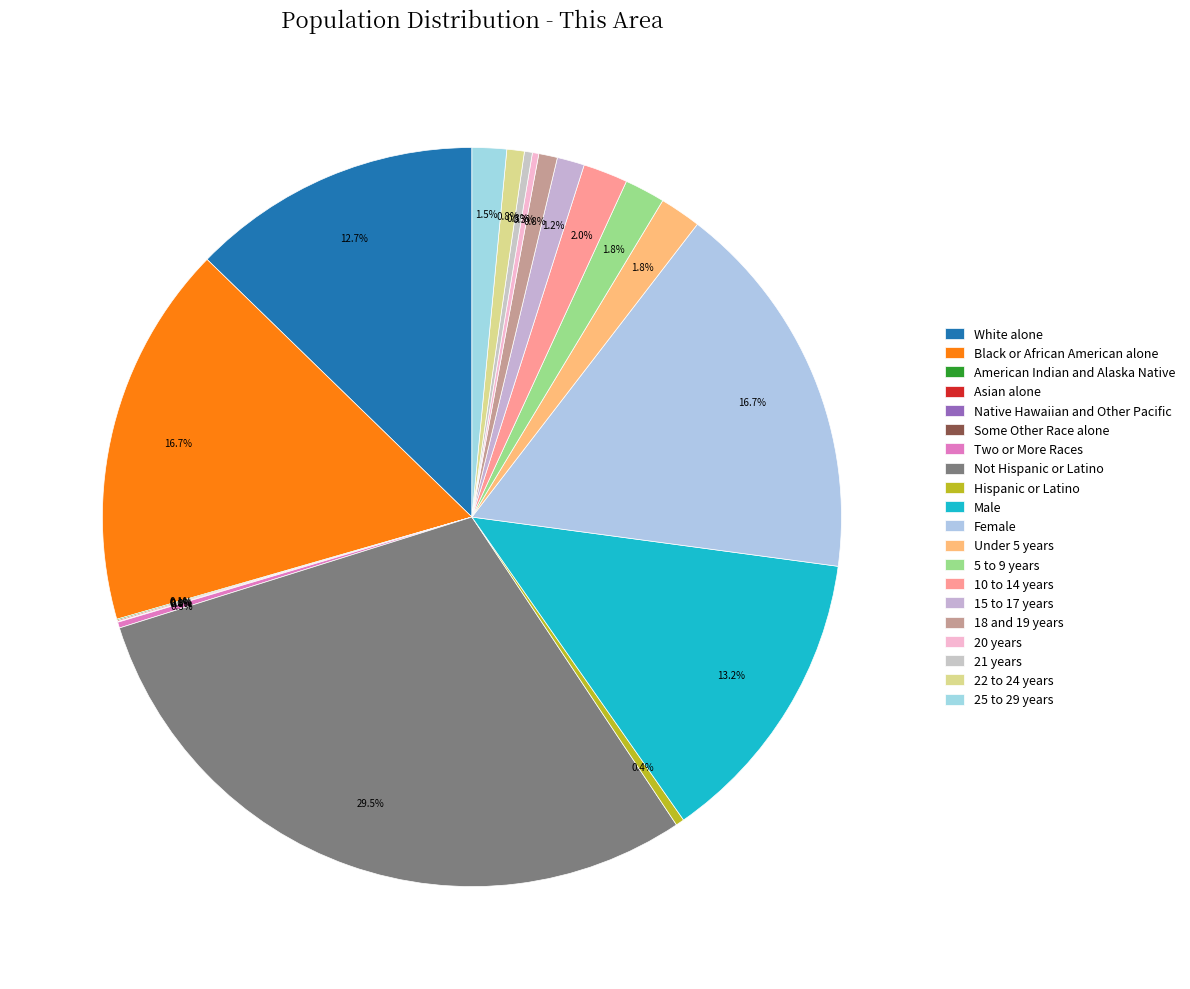

Rank the categories by value from lowest to highest.

Native Hawaiian and Other Pacific, Some Other Race alone, American Indian and Alaska Native, Asian alone, Two or More Races, 20 years, 21 years, Hispanic or Latino, 22 to 24 years, 18 and 19 years, 15 to 17 years, 25 to 29 years, 5 to 9 years, Under 5 years, 10 to 14 years, White alone, Male, Female, Black or African American alone, Not Hispanic or Latino